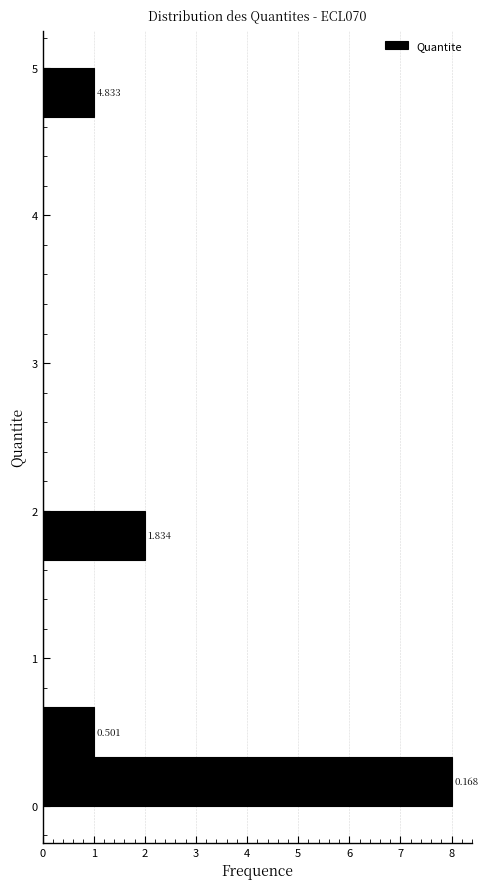

Around what value on the y-axis is the longest bar? Give the approximate position of its centre, as read against the axis.

0.2